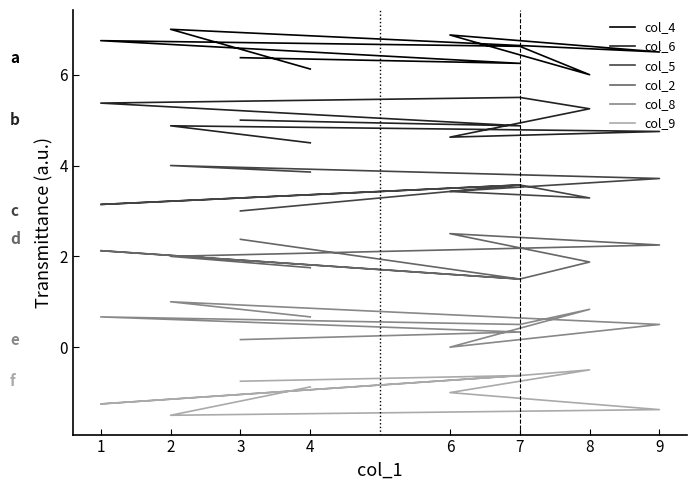

True or false: col_2 has more than 1 points higher than both neighbors.

True